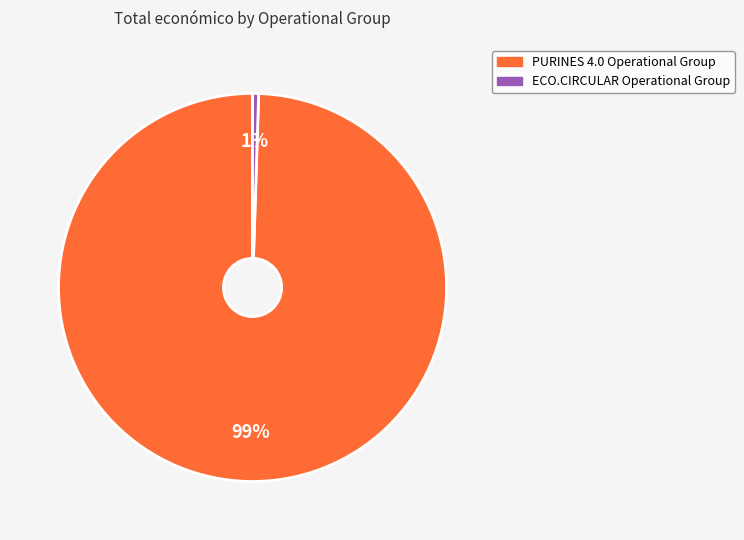

Between PURINES 4.0 Operational Group and ECO.CIRCULAR Operational Group, which is larger?

PURINES 4.0 Operational Group